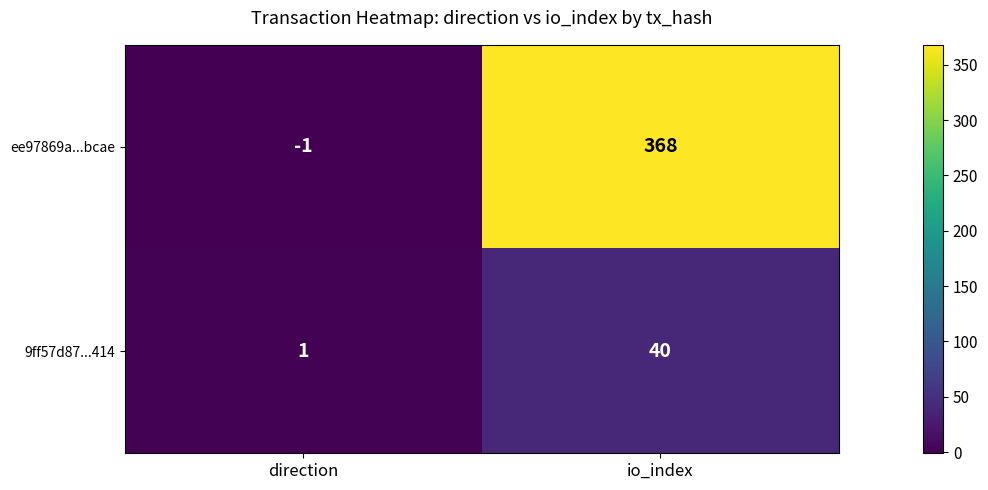

Reading left to right, extract all data points from this chart.

ee97869a...bcae: direction=-1	io_index=368
9ff57d87...414: direction=1	io_index=40